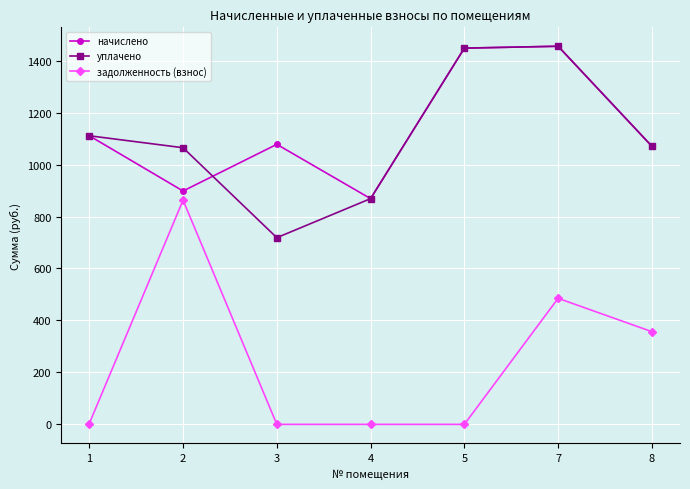

How many lines are shown in the chart?

3